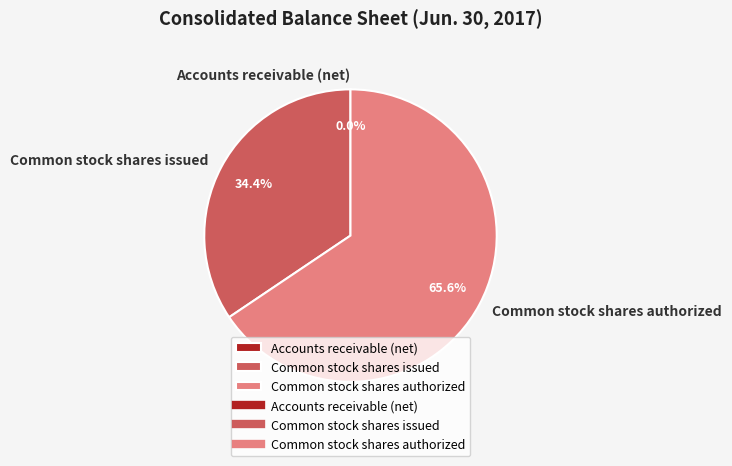

Does any single category account for the majority?

Yes